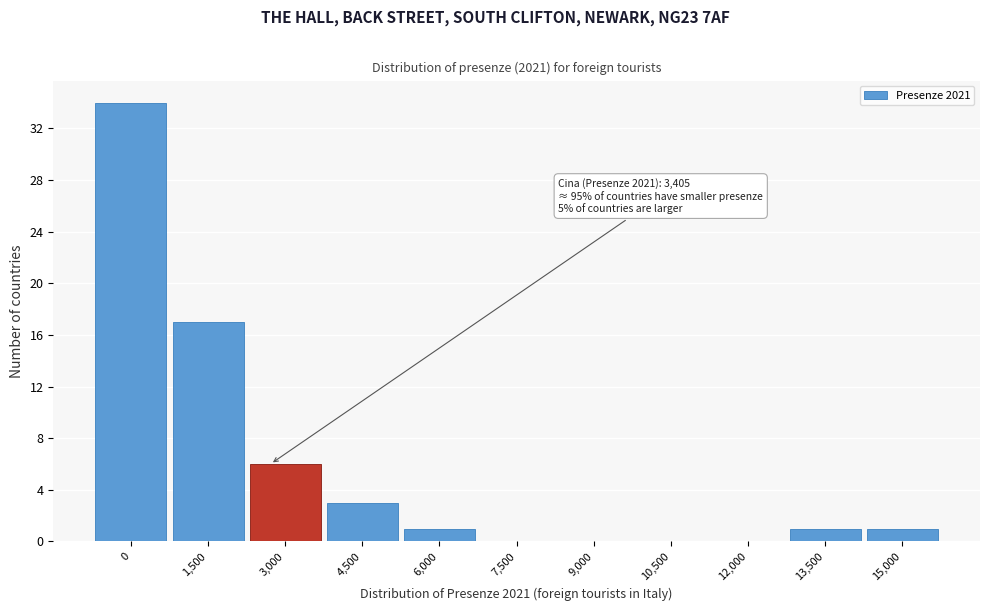

Reading left to right, list all the values displayed in this chart.

0=34	1,500=17	3,000=6	4,500=3	6,000=1	7,500=0	9,000=0	10,500=0	12,000=0	13,500=1	15,000=1